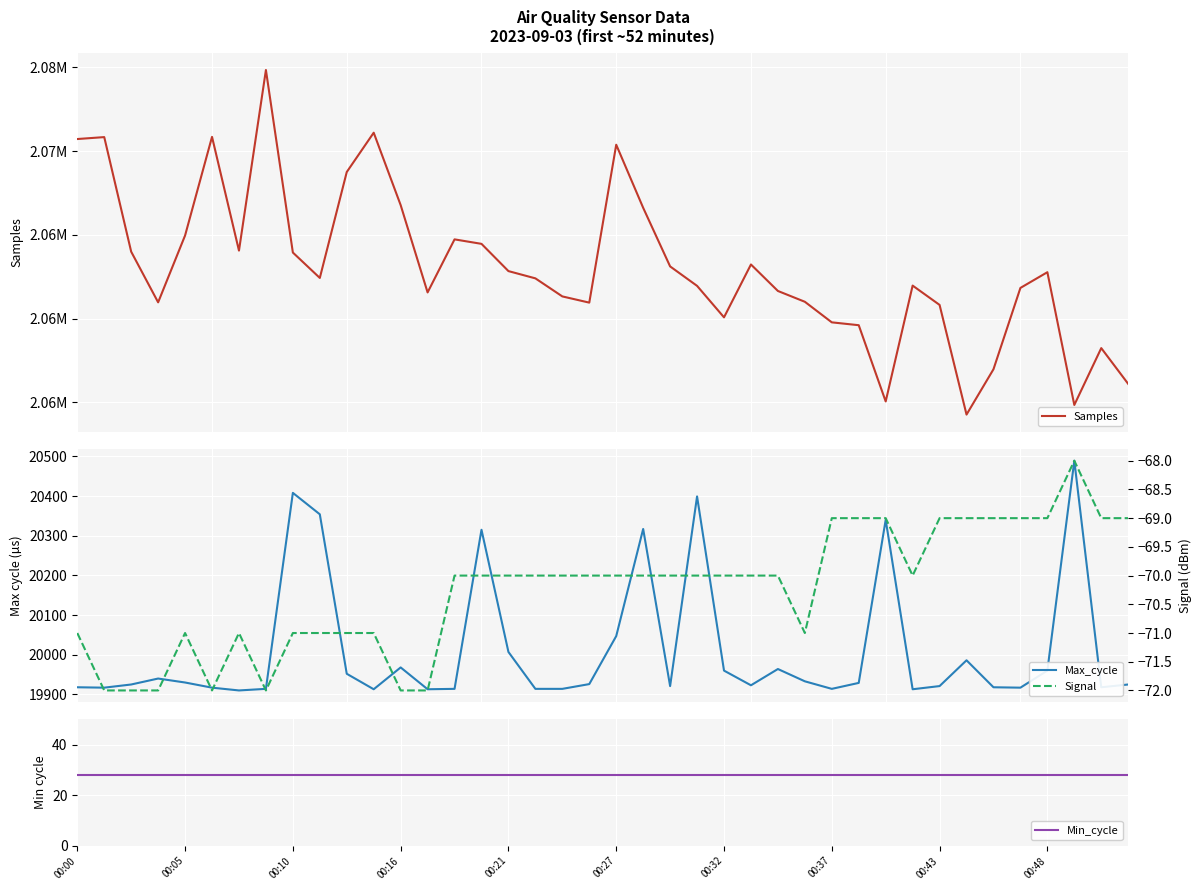

Reading left to right, what are all the values shown in this chart?

Samples: 2070720	2070835	2063995	2060971	2064962	2070849	2064059	2074840	2063944	2062428	2068751	2071098	2066778	2061563	2064730	2064463	2062836	2062403	2061325	2060954	2070380	2066615	2063116	2061955	2060076	2063231	2061650	2061005	2059777	2059606	2055056	2061971	2060818	2054271	2056977	2061832	2062770	2054845	2058239	2056103
Max_cycle: 19918	19917	19925	19940	19930	19917	19910	19914	20408	20354	19952	19913	19968	19913	19914	20315	20007	19914	19914	19926	20047	20317	19921	20399	19960	19923	19964	19933	19914	19929	20340	19913	19921	19986	19918	19917	19960	20489	19918	19925
Min_cycle: 28	28	28	28	28	28	28	28	28	28	28	28	28	28	28	28	28	28	28	28	28	28	28	28	28	28	28	28	28	28	28	28	28	28	28	28	28	28	28	28
Signal: -71	-72	-72	-72	-71	-72	-71	-72	-71	-71	-71	-71	-72	-72	-70	-70	-70	-70	-70	-70	-70	-70	-70	-70	-70	-70	-70	-71	-69	-69	-69	-70	-69	-69	-69	-69	-69	-68	-69	-69